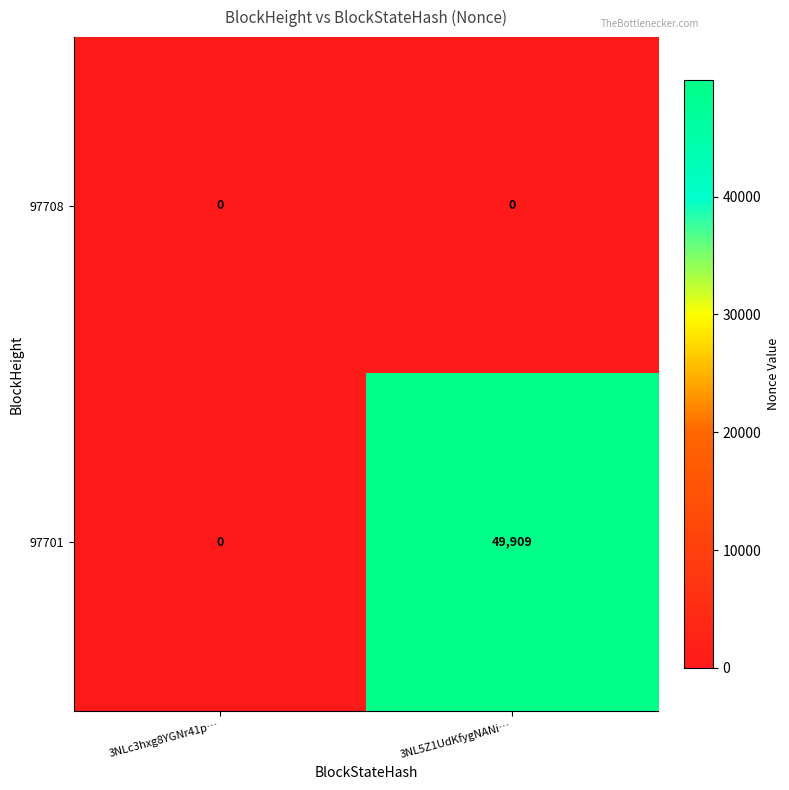

At 3NL5Z1UdKfygNANi…, list the series in order from smallest to largest.

97708, 97701